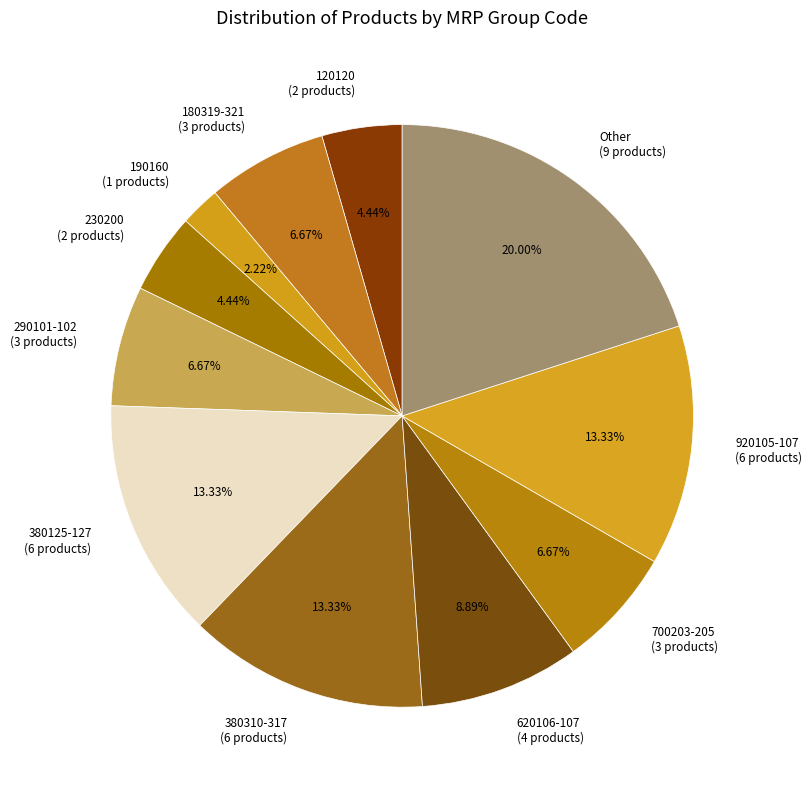

Does any single category account for the majority?

No